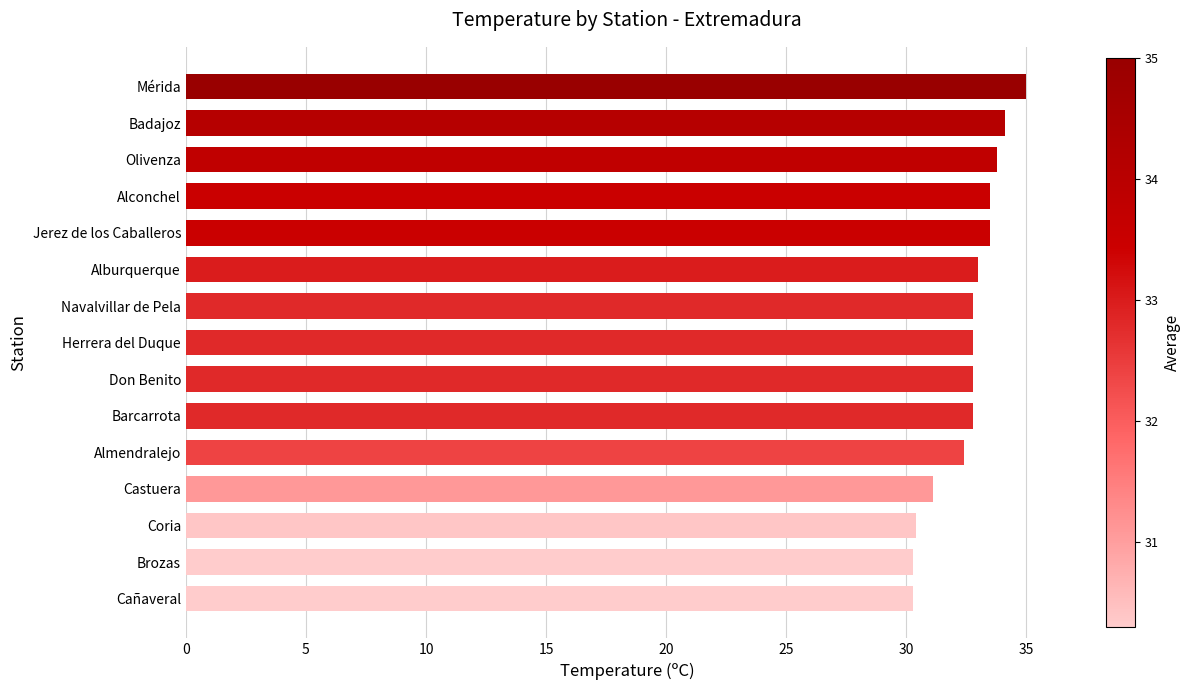

What is the average value?

32.6